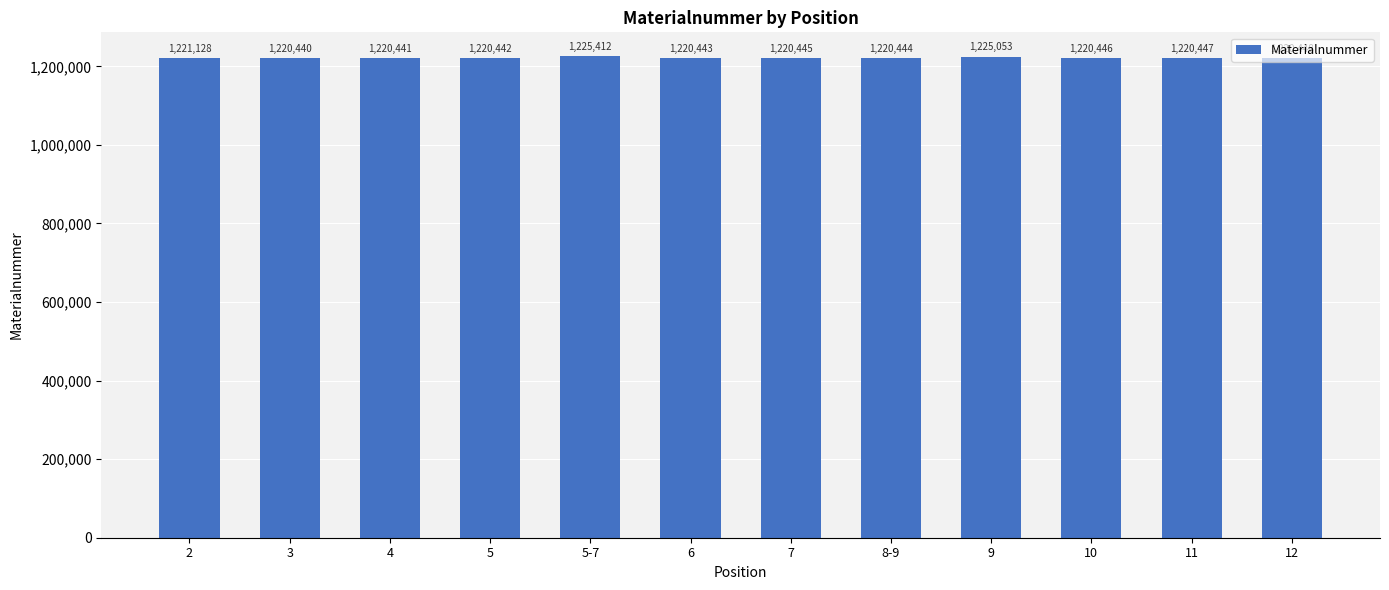

Which has a higher value, 5 or 3?

5